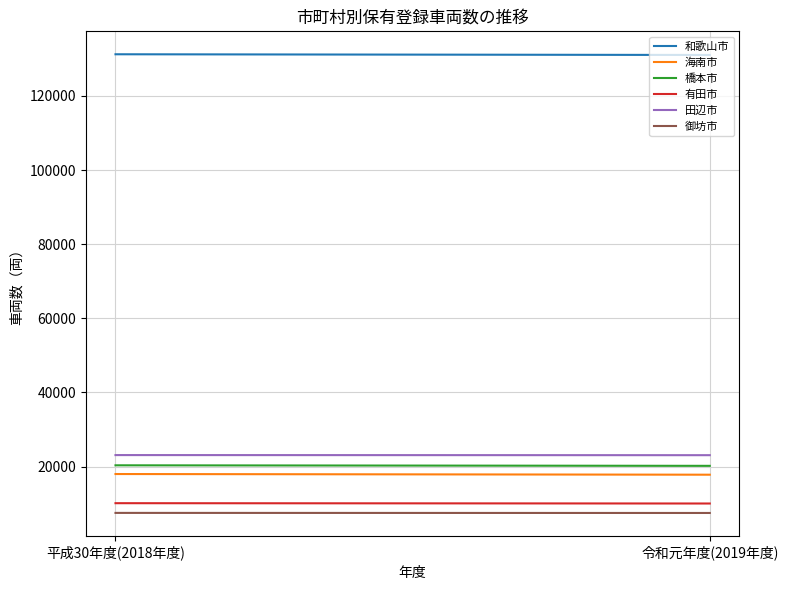

List the labels in order of 橋本市 value, largest first.

平成30年度(2018年度), 令和元年度(2019年度)